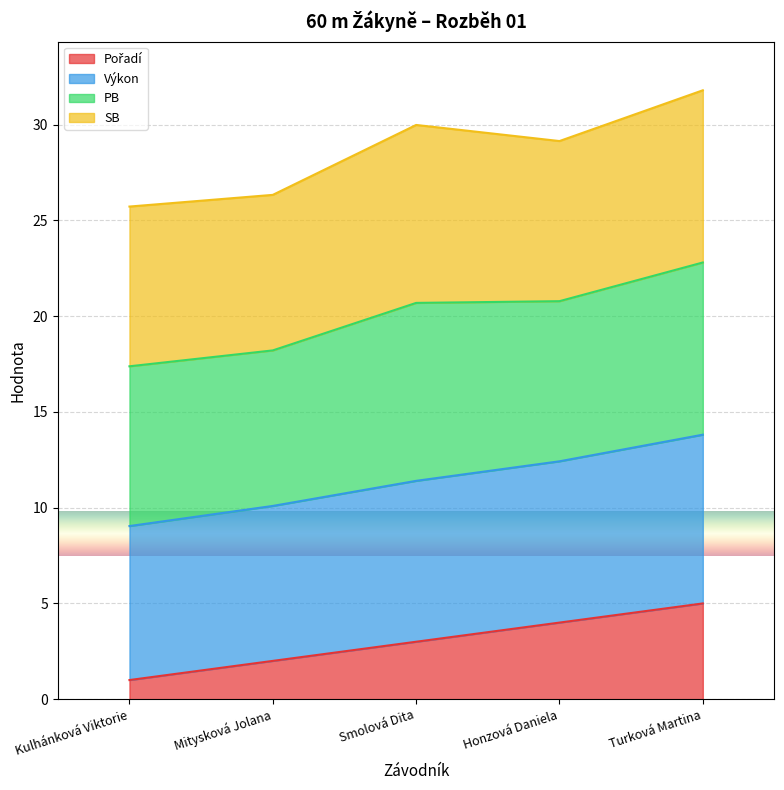

What is the label of the 1st point from the right?

Turková Martina